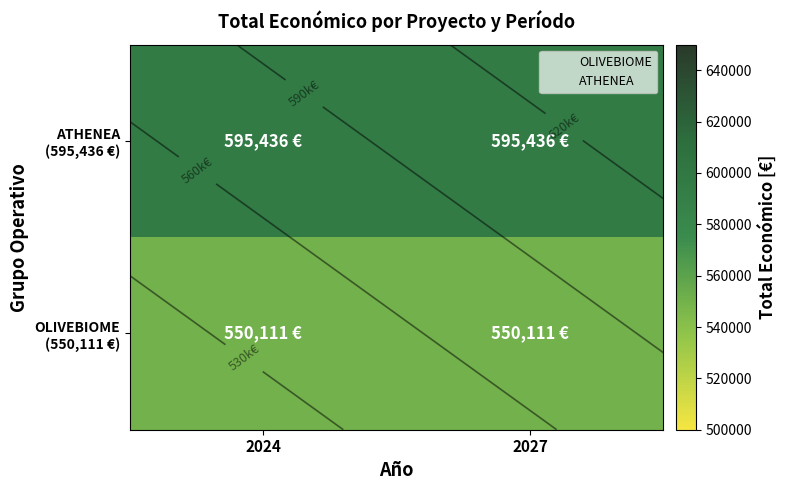

What is the spread (max minus min) of values at 2027?

45325